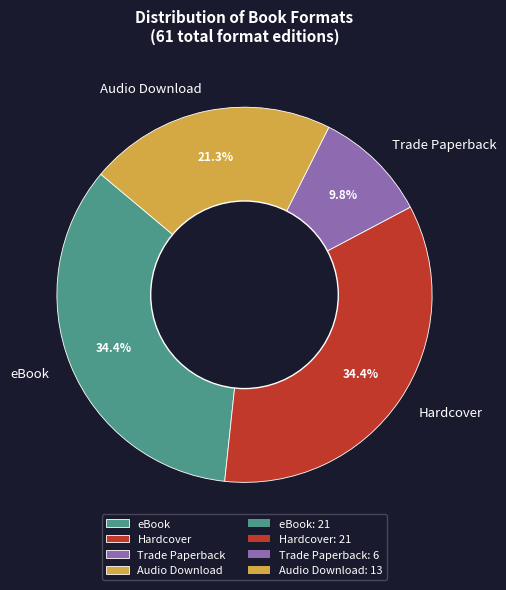

Is Trade Paperback the majority of the pie?

No